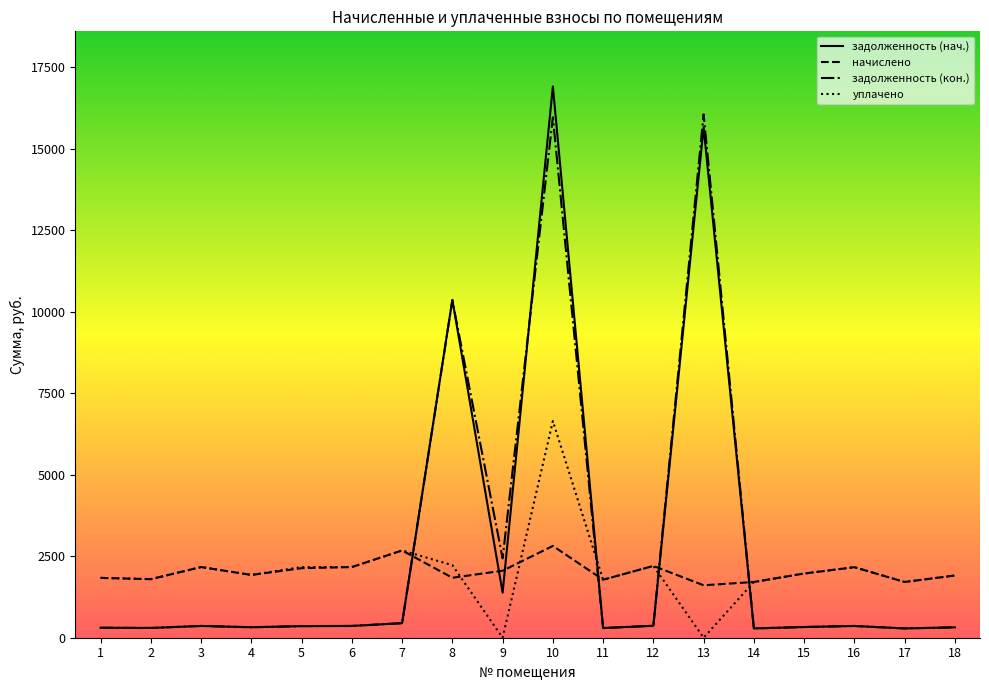

Which series has the widest spread of values?

задолженность (нач.)